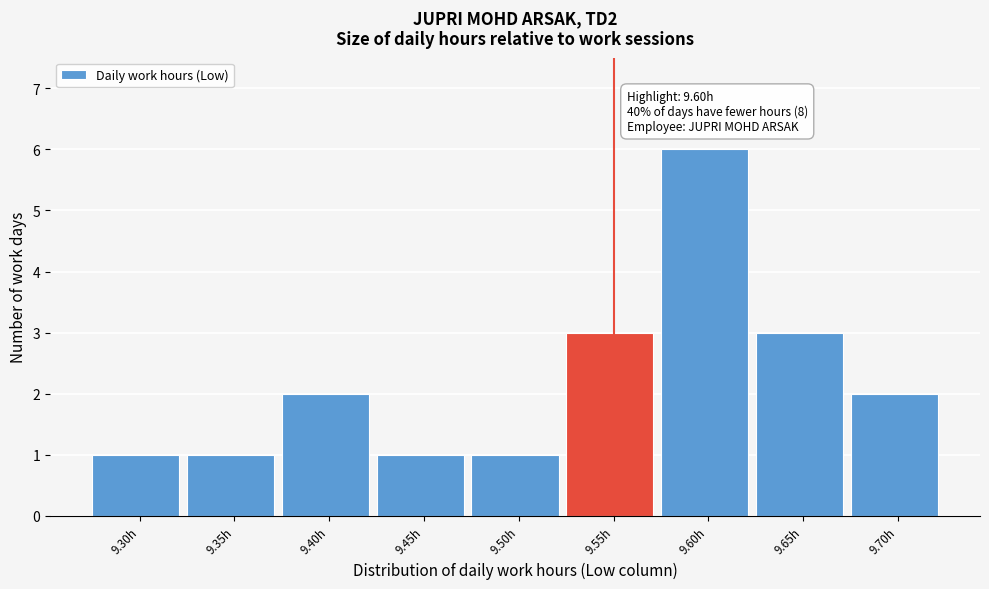

Reading left to right, what are all the values shown in this chart?

1	1	2	1	1	3	6	3	2